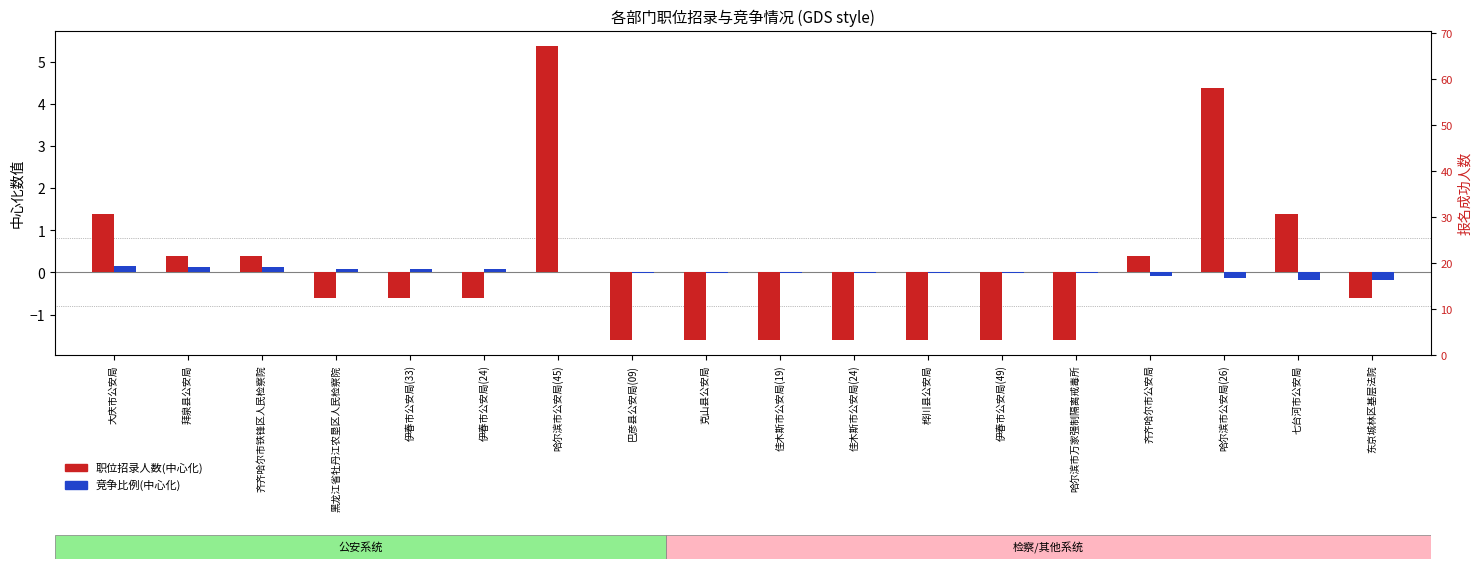

What is the total value across all series at 黑龙江省牡丹江农垦区人民检察院?

-0.5